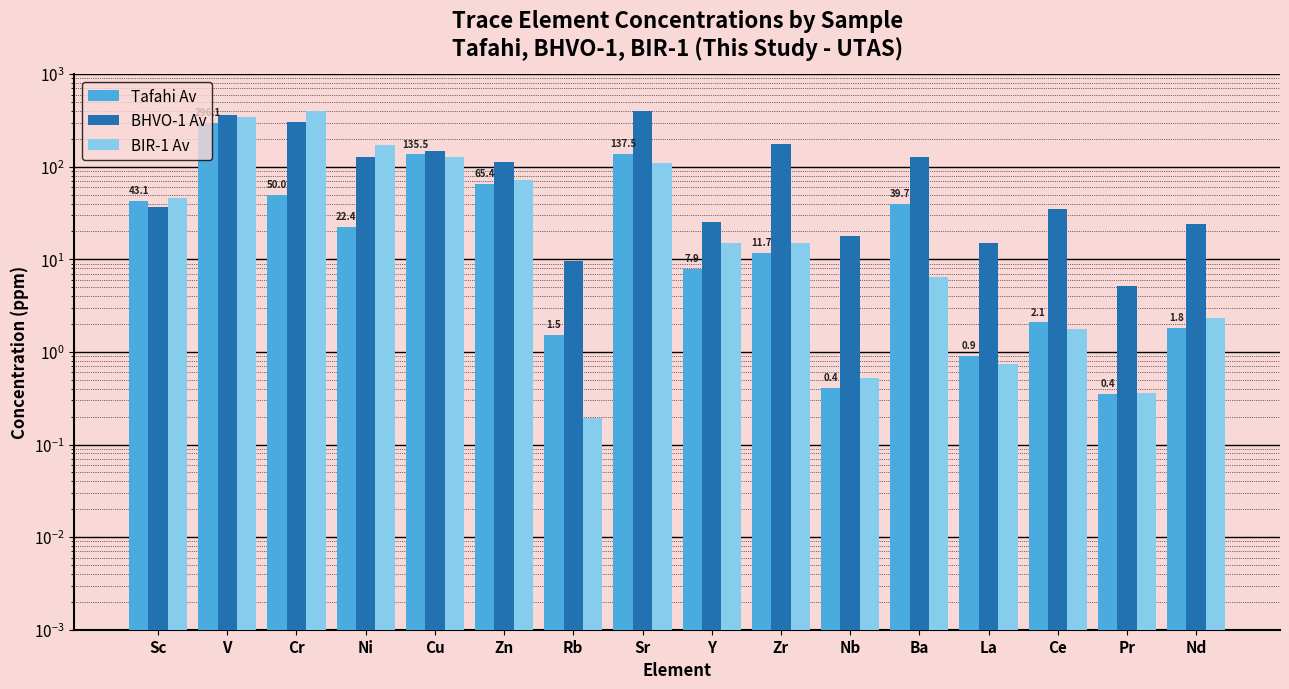

What is the average value of the Tafahi Av series?

51.0